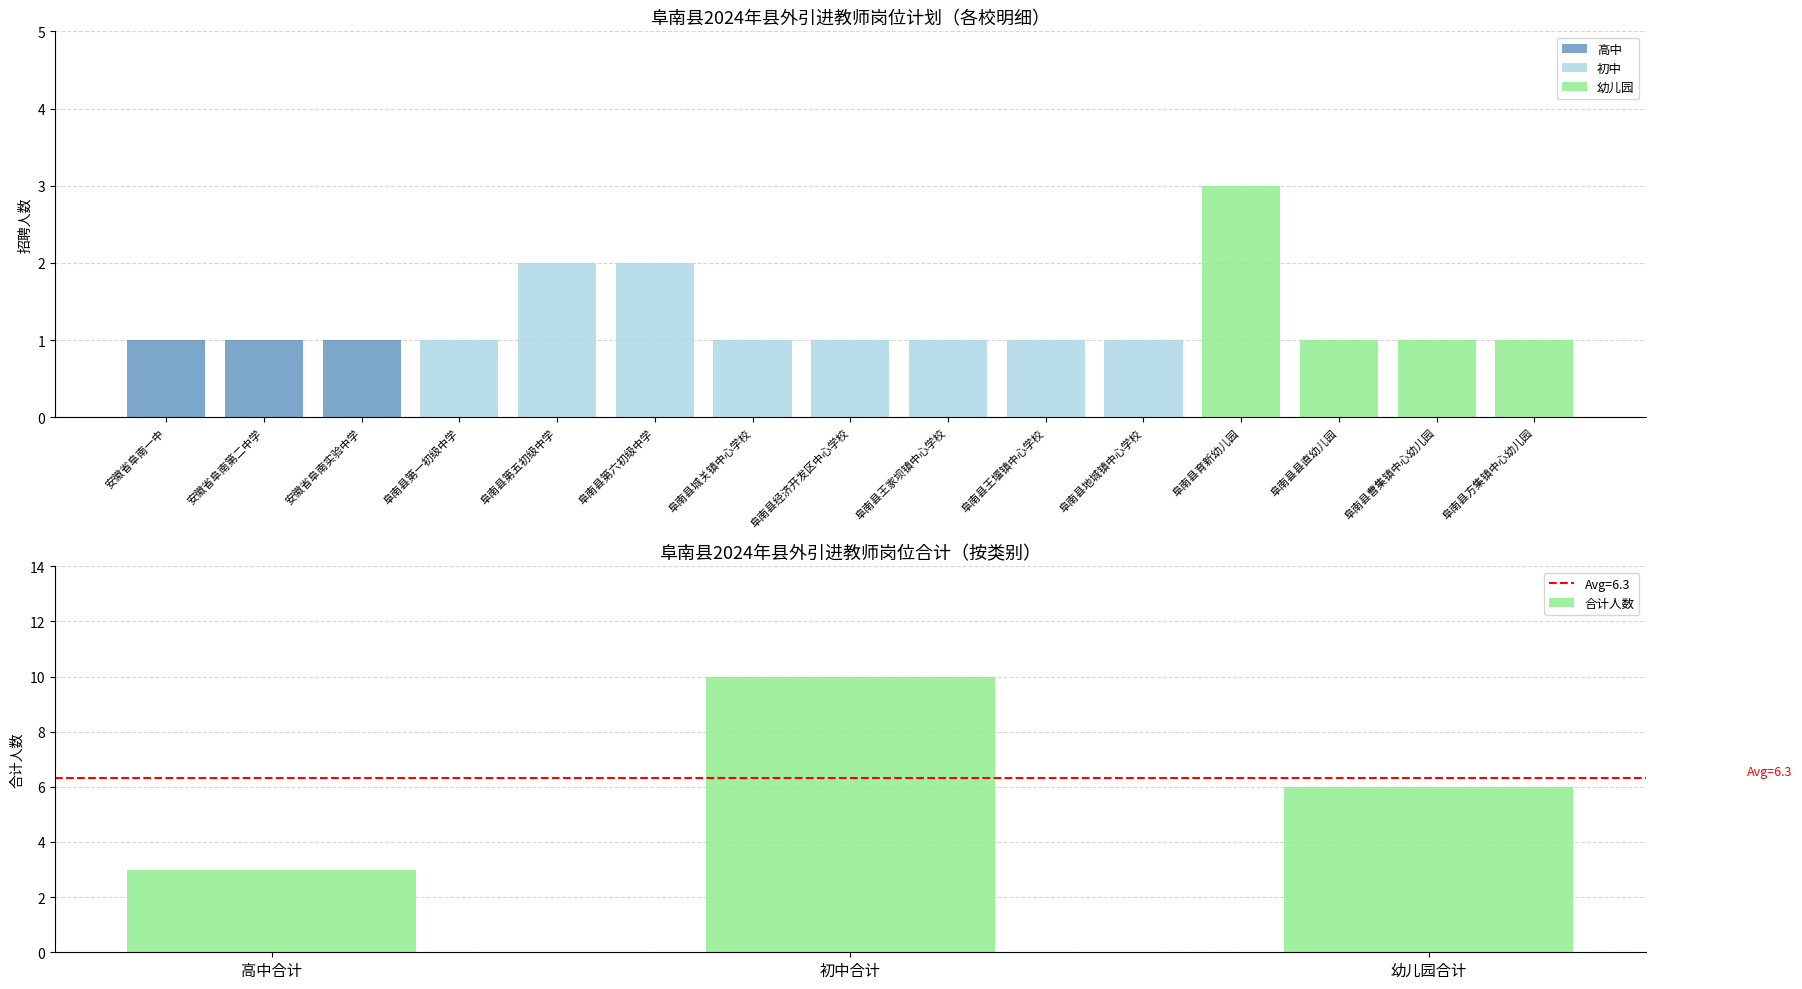

What is the difference between the 初中 values at 阜南县第六初级中学 and 安徽省阜南一中?

2